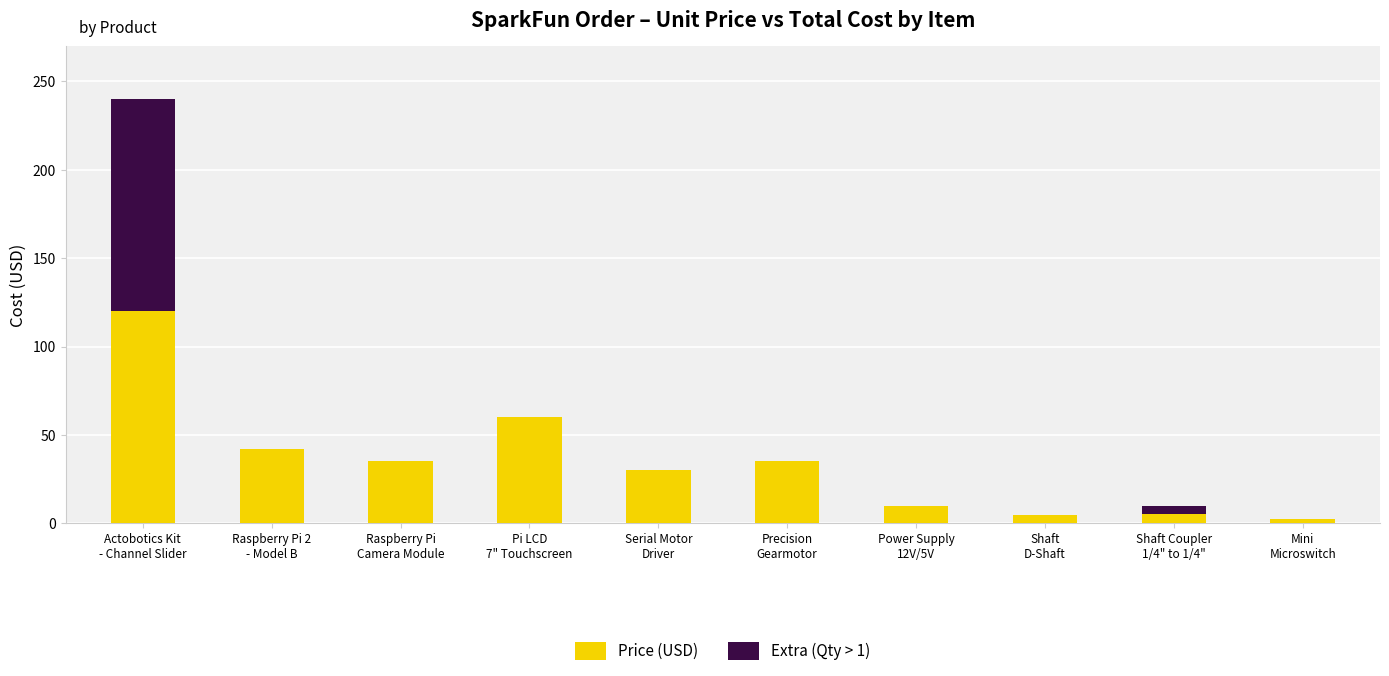

What is the sum of all Price (USD) values?

343.9